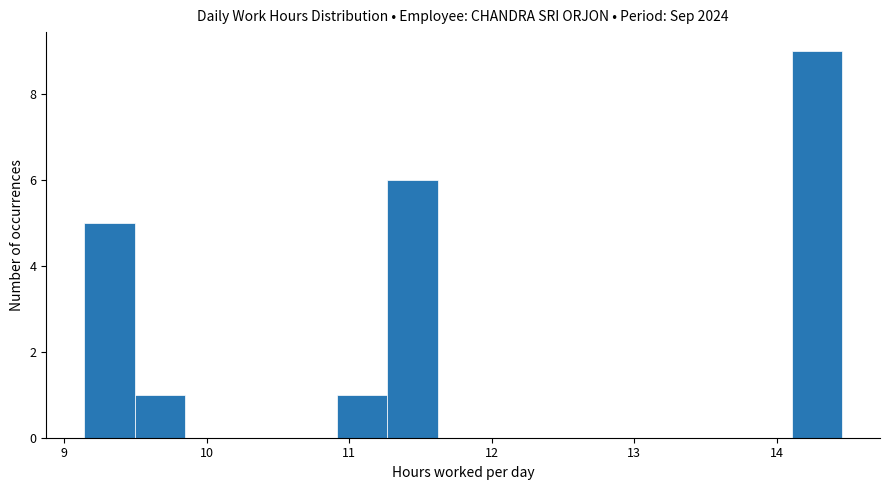

Around what value on the x-axis is the tallest bar? Give the approximate position of its centre, as read against the axis.

14.3